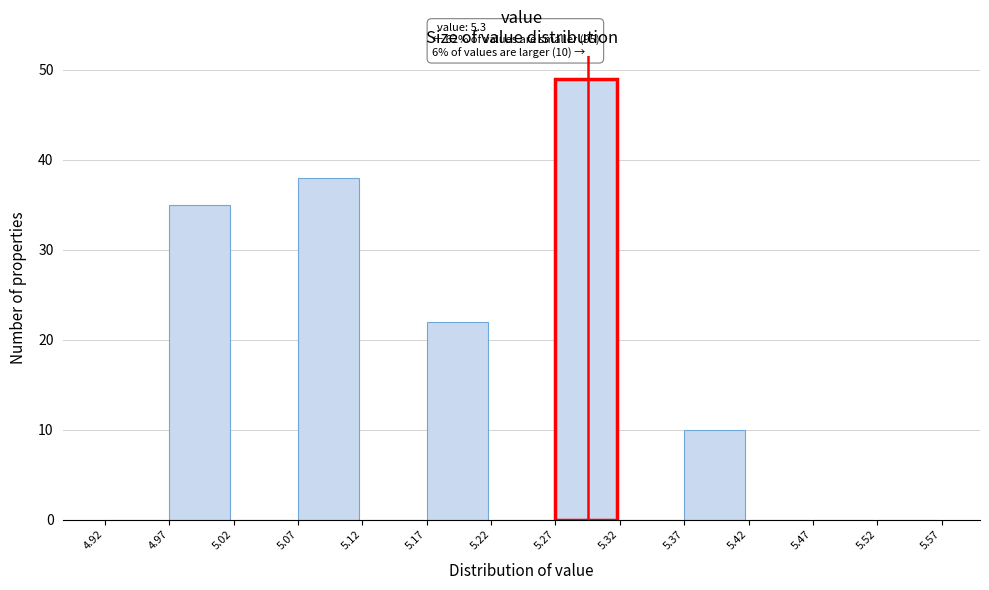

Over which range of the x-axis is the bar tallest?

5.27 to 5.32